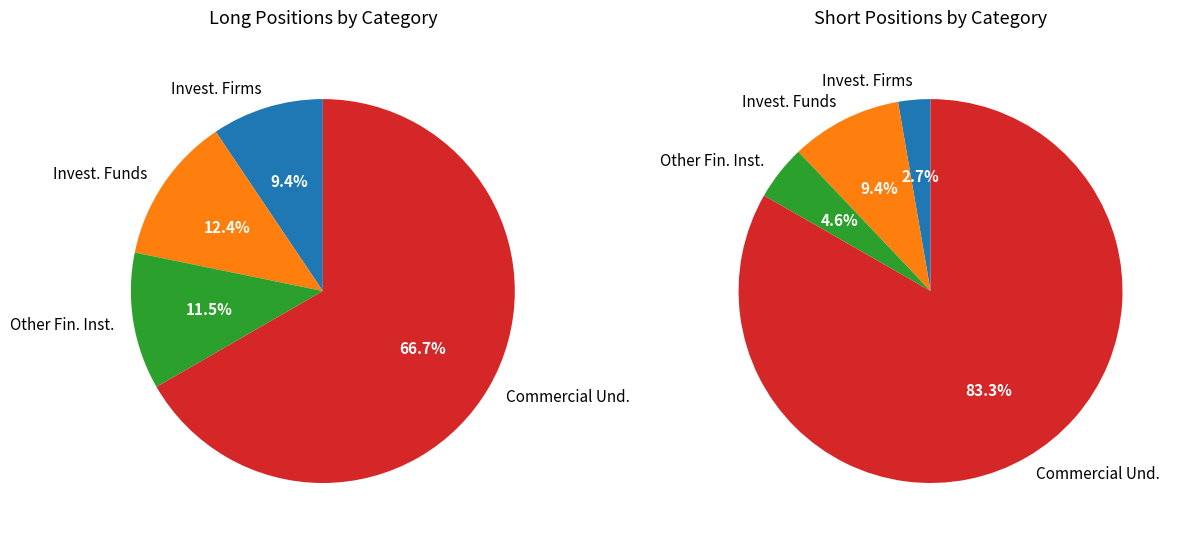

What is the largest slice in the pie chart?

Commercial Undertakings